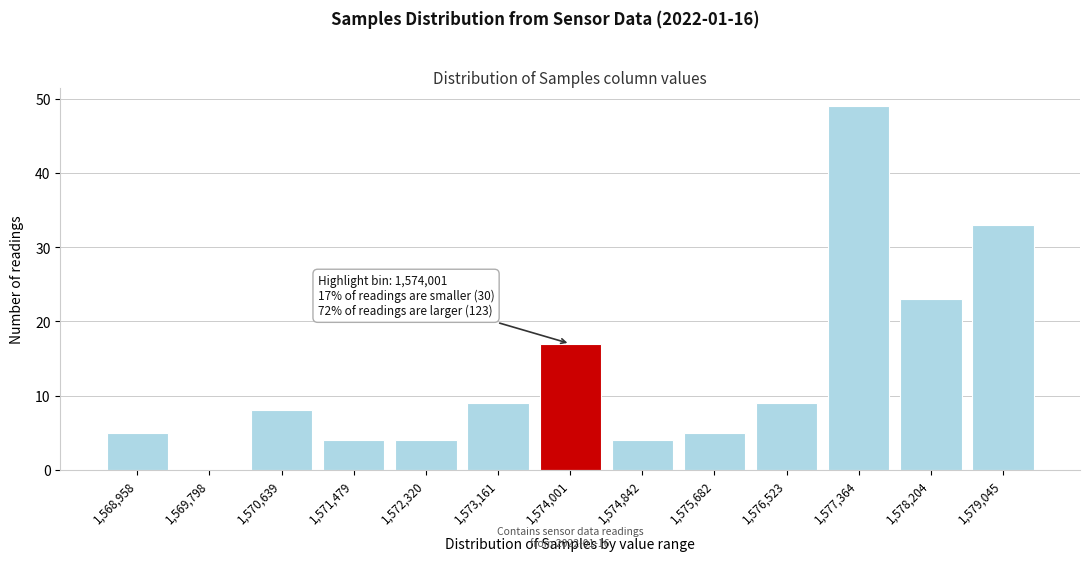

Reading left to right, extract all data points from this chart.

1,568,958=5	1,569,798=0	1,570,639=8	1,571,479=4	1,572,320=4	1,573,161=9	1,574,001=17	1,574,842=4	1,575,682=5	1,576,523=9	1,577,364=49	1,578,204=23	1,579,045=33